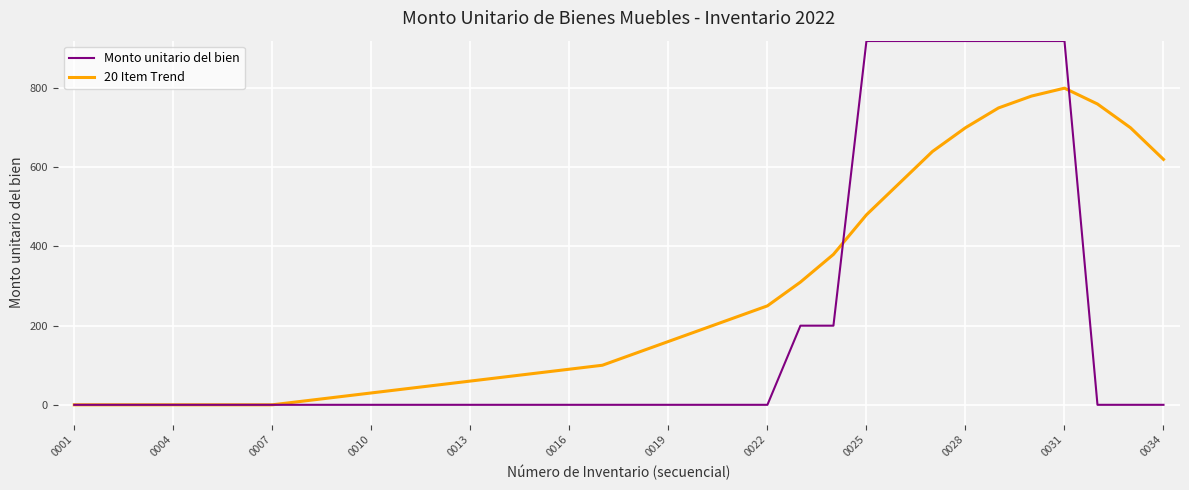

Which series has the largest total across all categories?

20 Item Trend